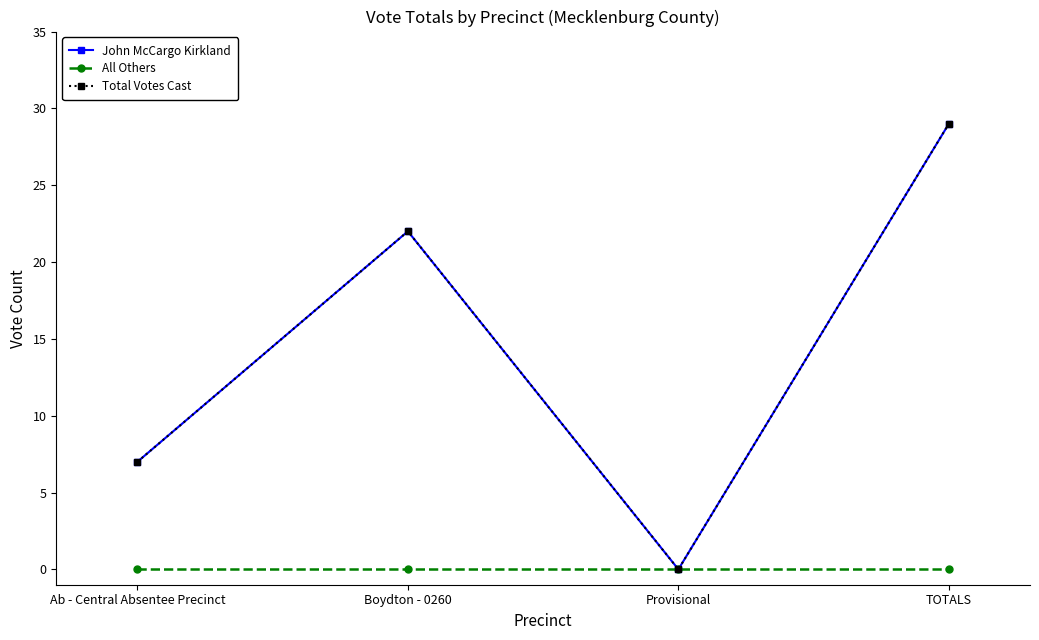

Does the chart have visible grid lines?

No